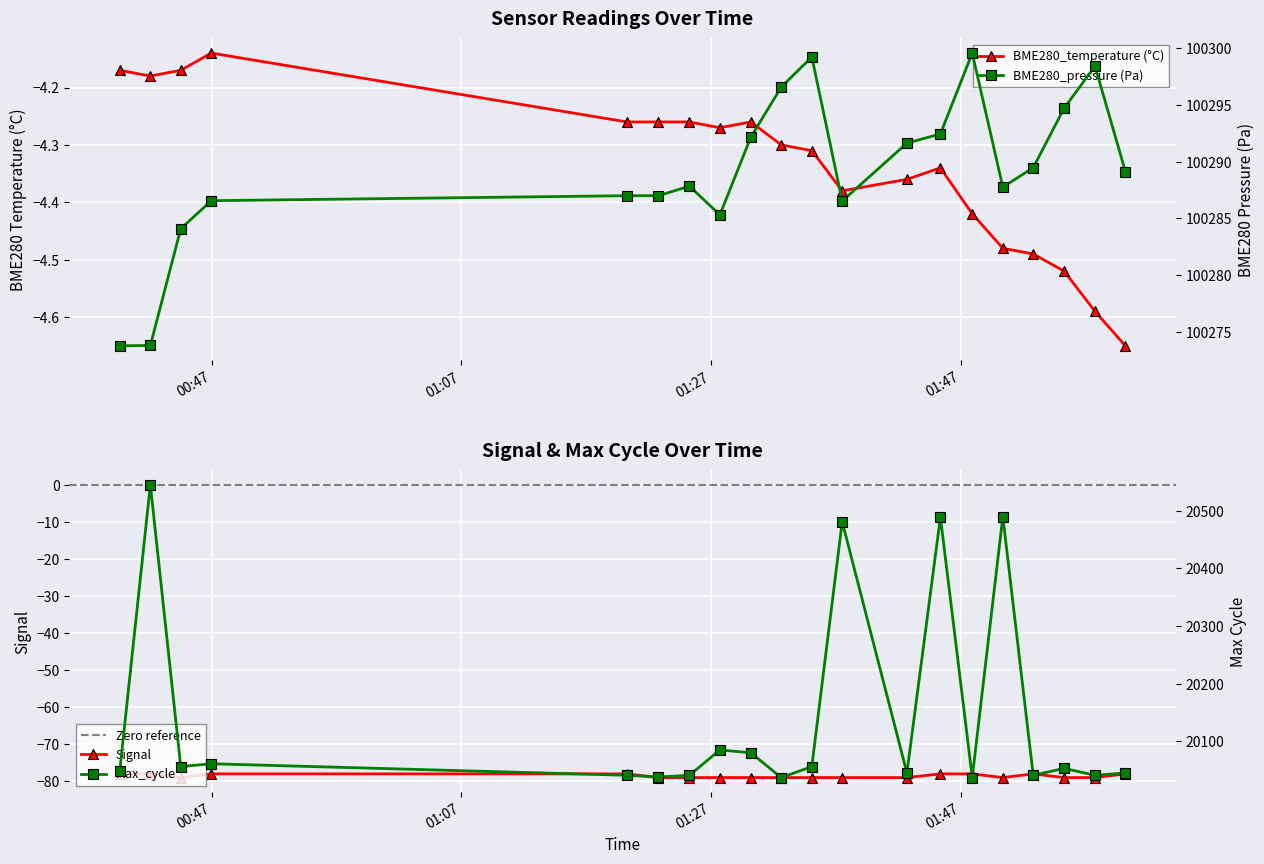

Where is Max_cycle nearest to the value 20291?

2022/12/15 01:37:31